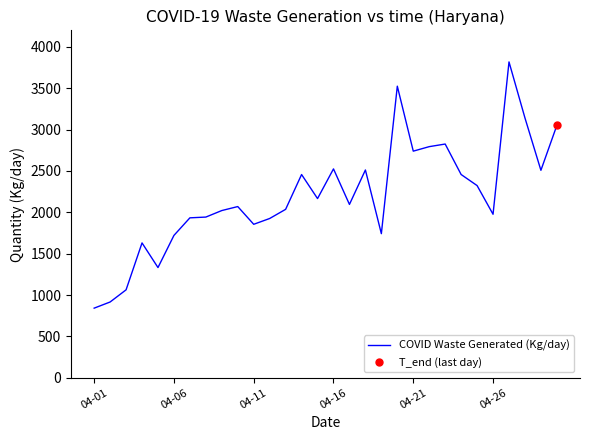

How many values are below 2095?

15